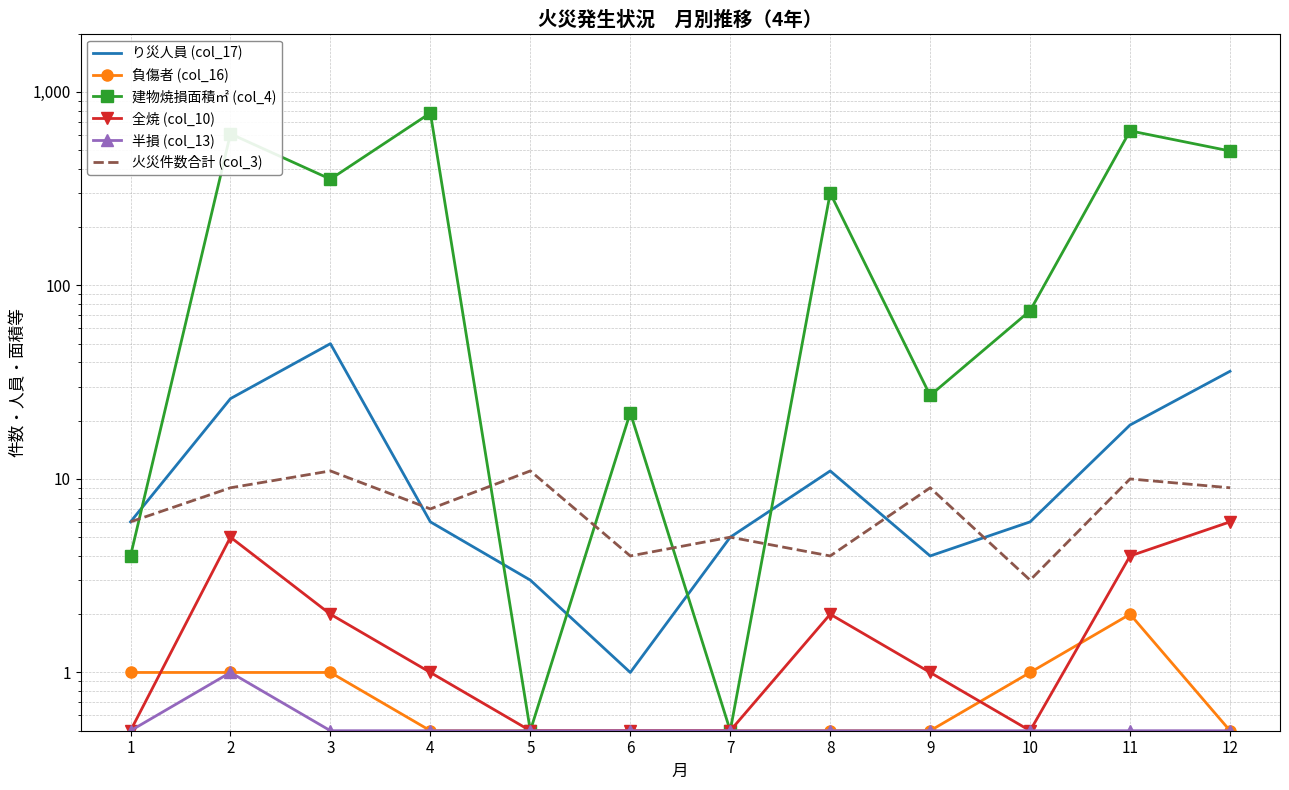

Reading left to right, extract all data points from this chart.

り災人員 (col_17): 6.0	26.0	50.0	6.0	3.0	1.0	5.0	11.0	4.0	6.0	19.0	36.0
負傷者 (col_16): 1.0	1.0	1.0	0.5	0.5	0.5	0.5	0.5	0.5	1.0	2.0	0.5
建物焼損面積㎡ (col_4): 4.0	607.0	354.0	778.0	0.5	22.0	0.5	300.0	27.0	74.0	629.0	495.0
全焼 (col_10): 0.5	5.0	2.0	1.0	0.5	0.5	0.5	2.0	1.0	0.5	4.0	6.0
半損 (col_13): 0.5	1.0	0.5	0.5	0.5	0.5	0.5	0.5	0.5	0.5	0.5	0.5
火災件数合計 (col_3): 6.0	9.0	11.0	7.0	11.0	4.0	5.0	4.0	9.0	3.0	10.0	9.0